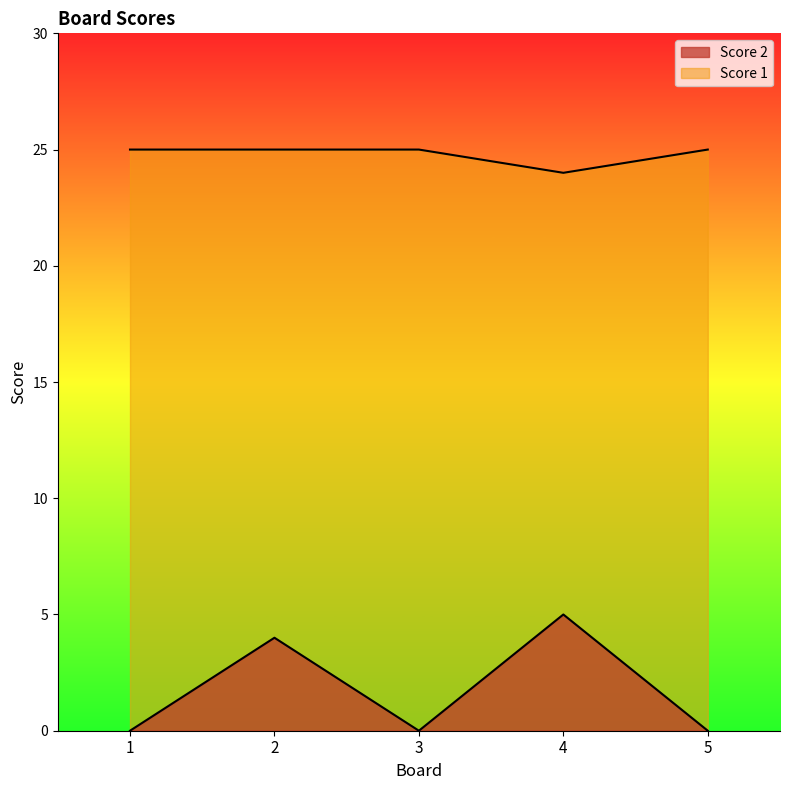

Is it true that Score 2 equals 2 at 5?

False